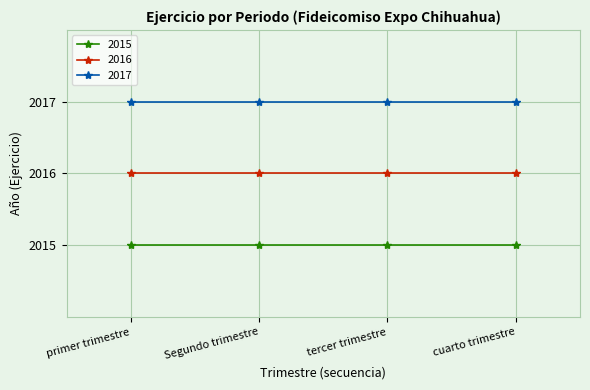

What is the greatest value displayed?

2017